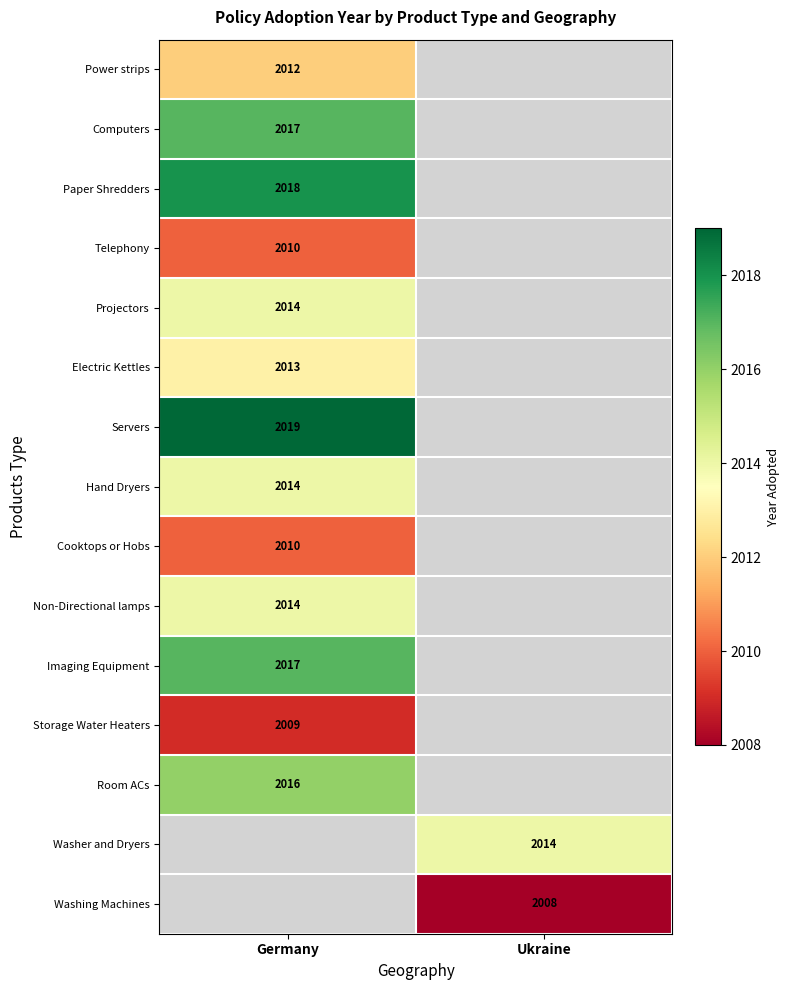

The value of Storage Water Heaters at Germany is 2009. True or false?

True